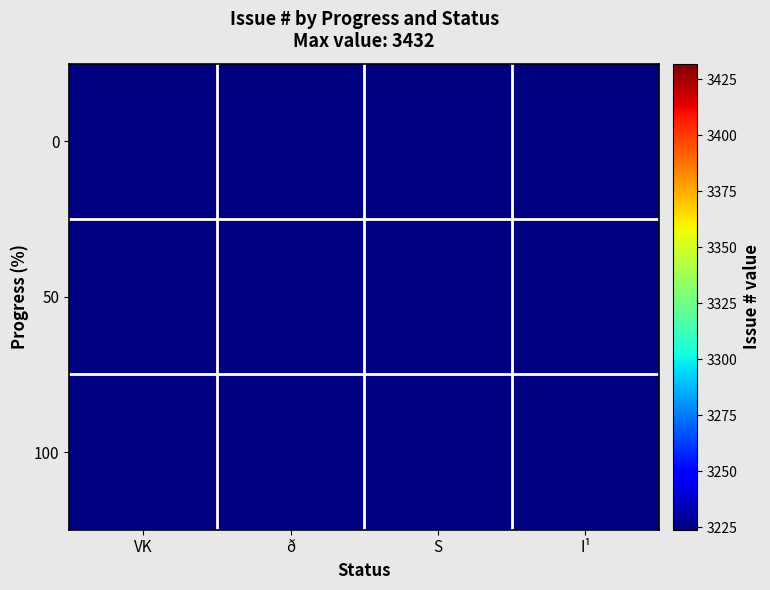

At how many categories does at least one series exceed 3336?

3